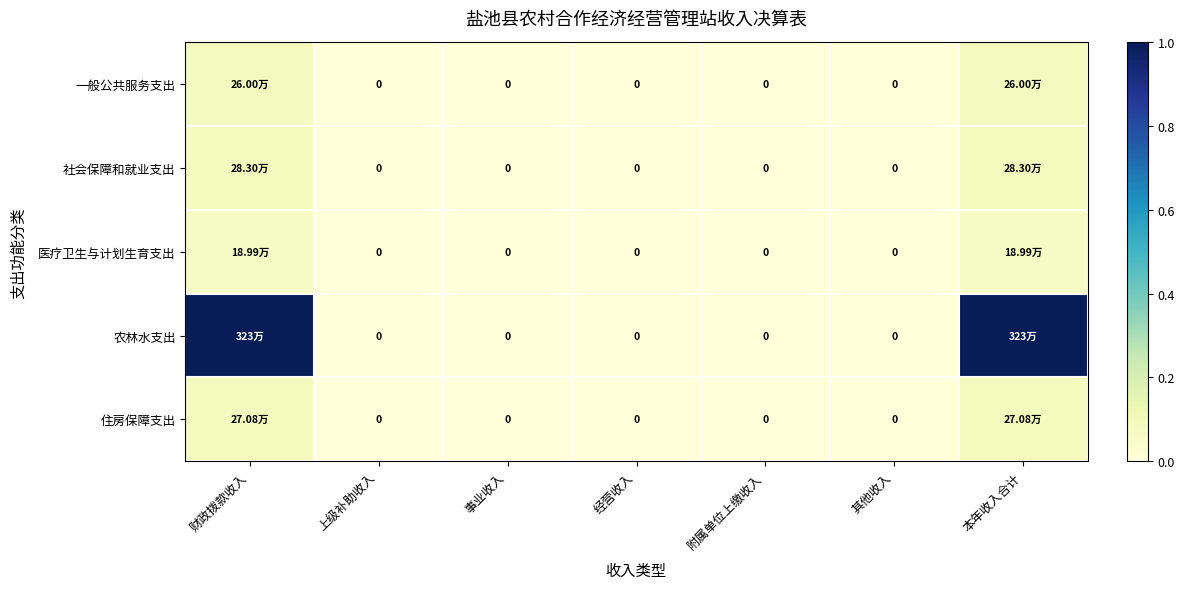

Which category has the highest value in the 社会保障和就业支出 series?

财政拨款收入